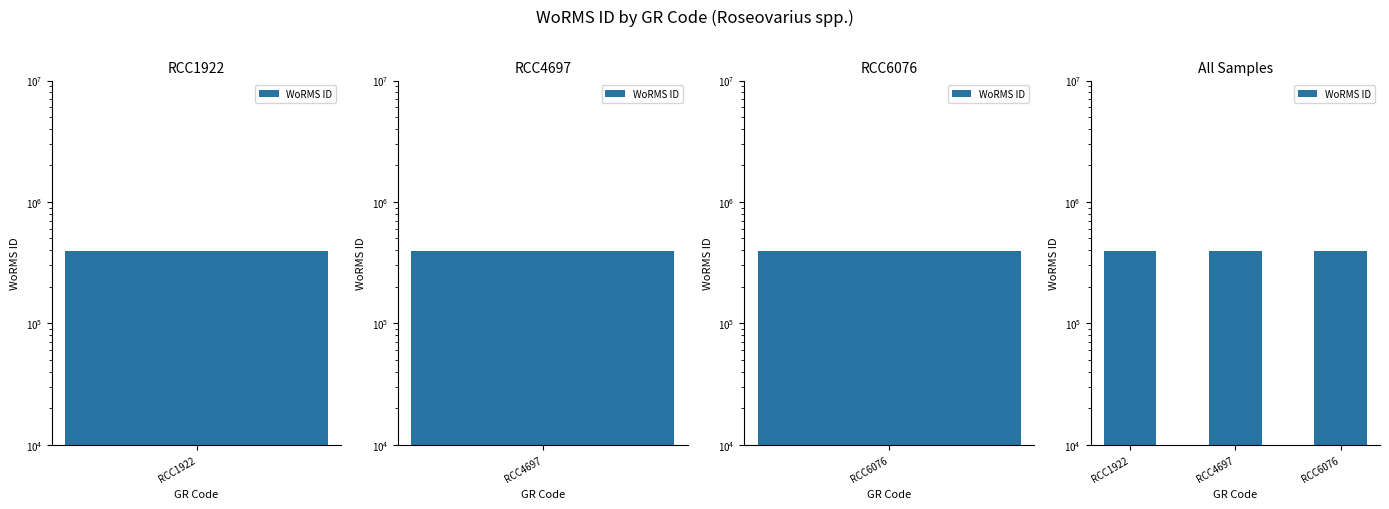

What is the smallest value displayed?

393159